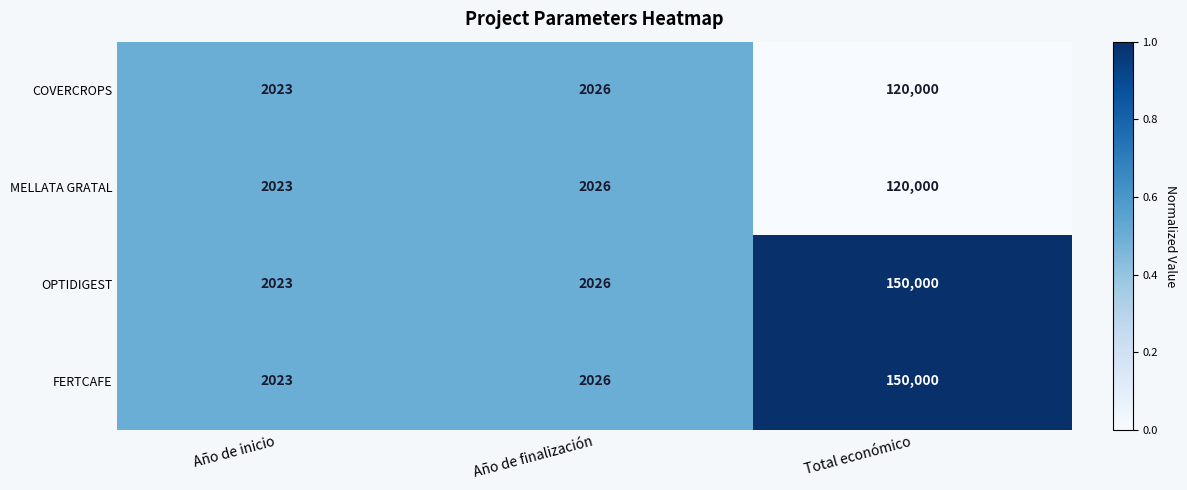

Where is COVERCROPS nearest to the value 61011?

Año de finalización